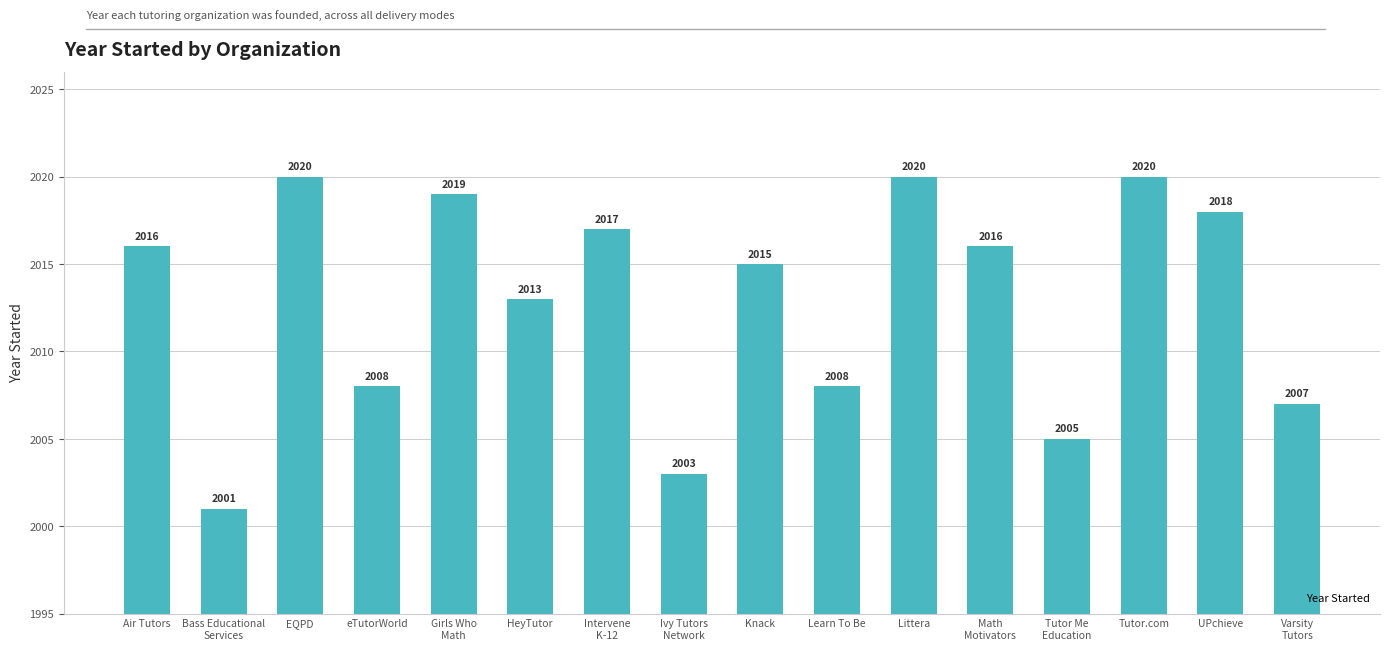

What is the average value?

2013